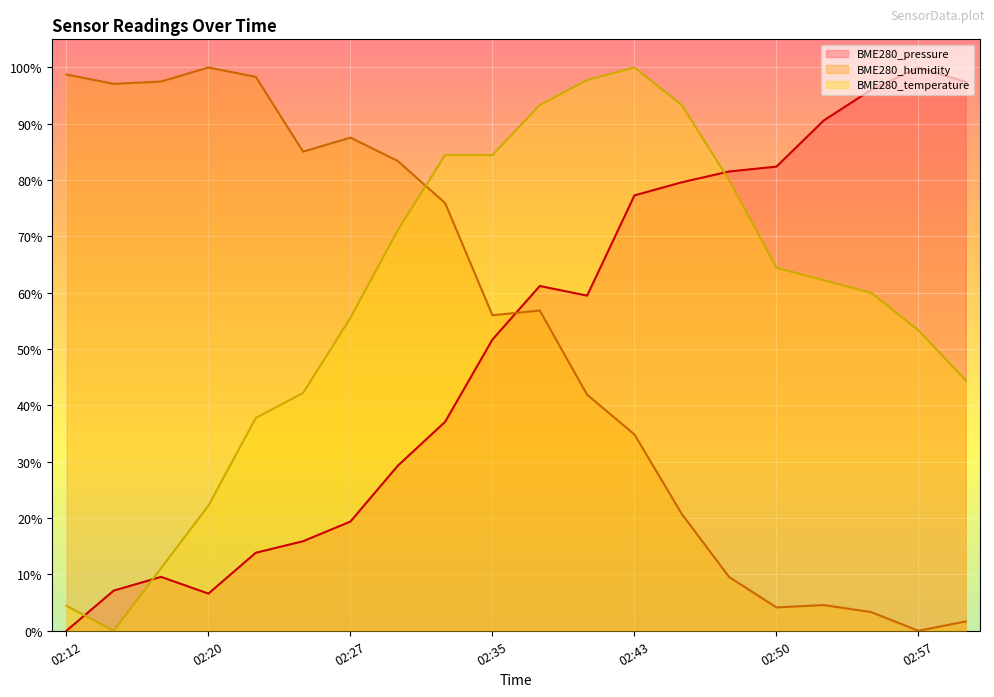

What is the value of the BME280_temperature point at the 20th from the left?

44.4